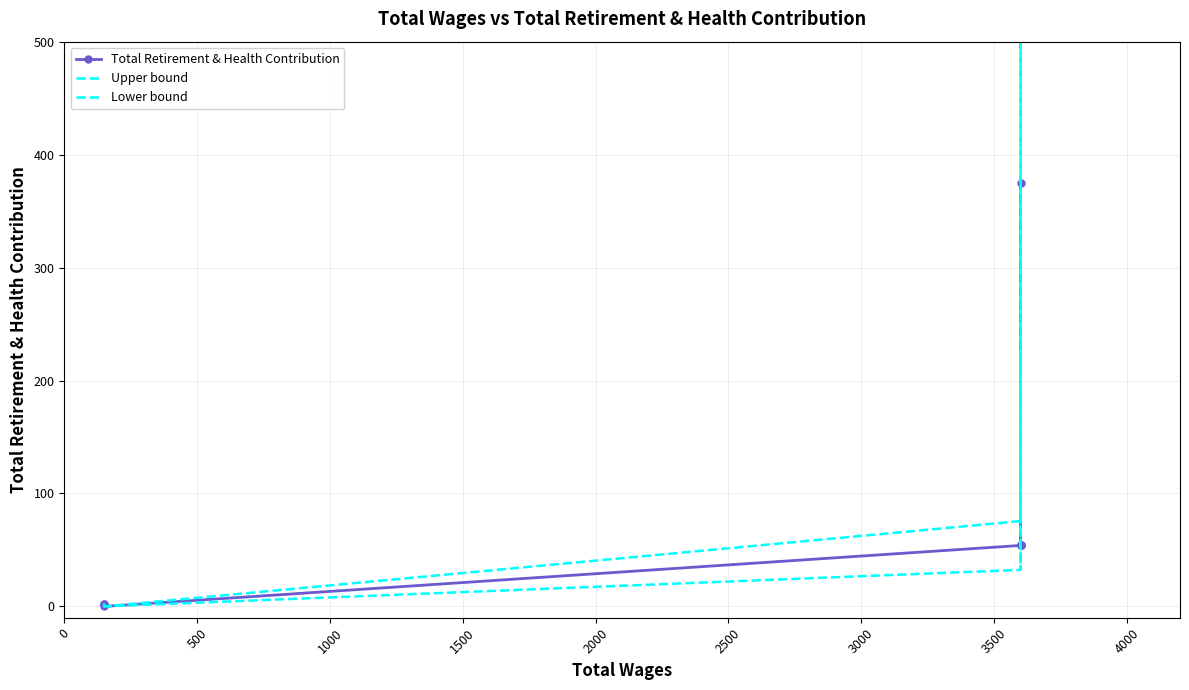

What is the value of the Upper bound point at the 5th from the left?

75.6